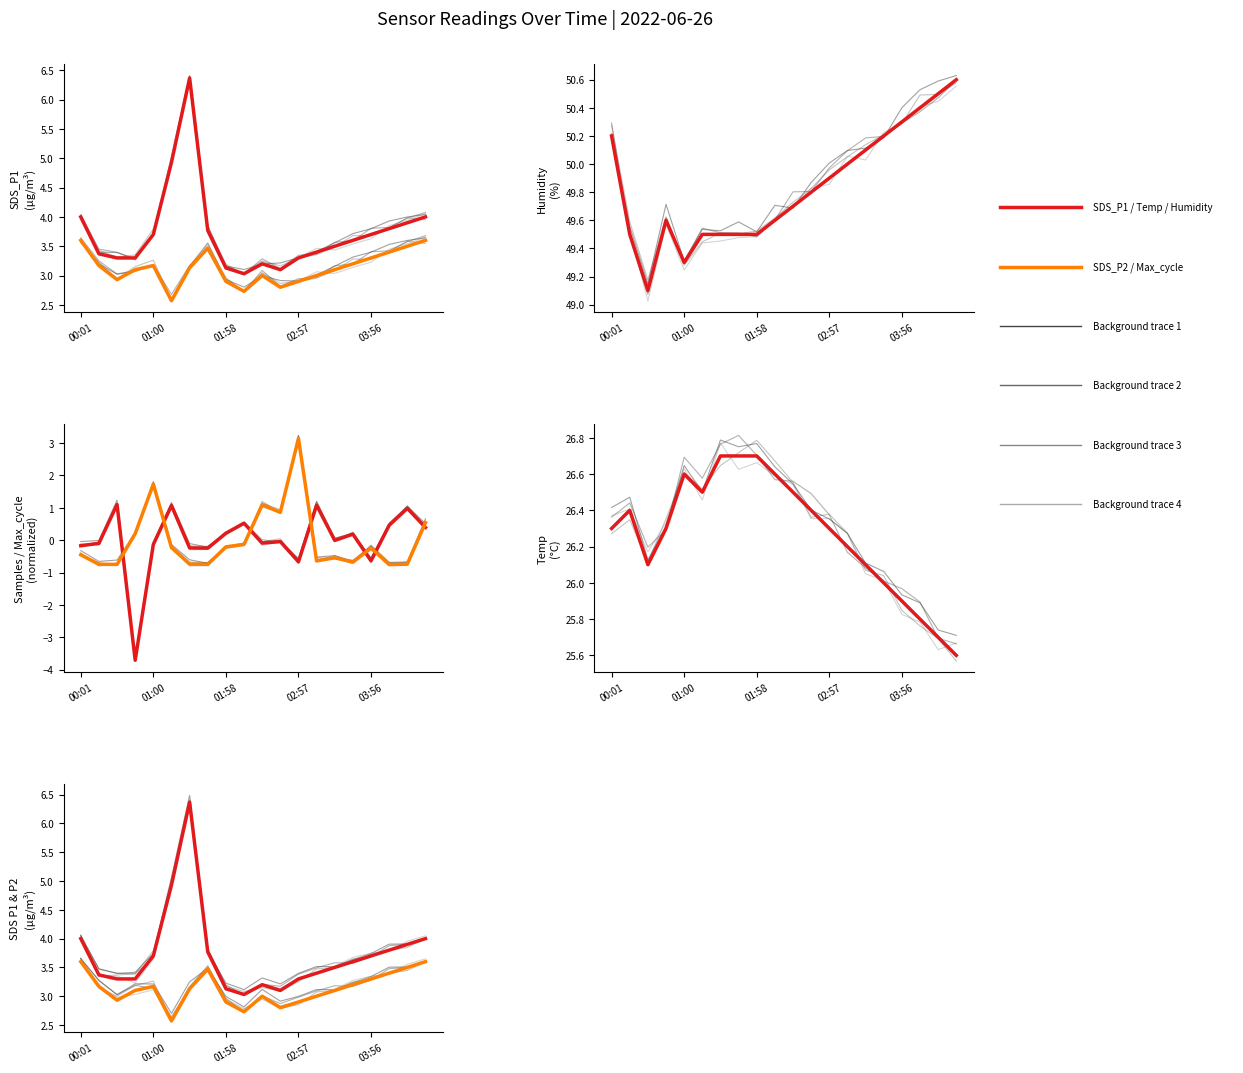

Does the chart have visible grid lines?

No